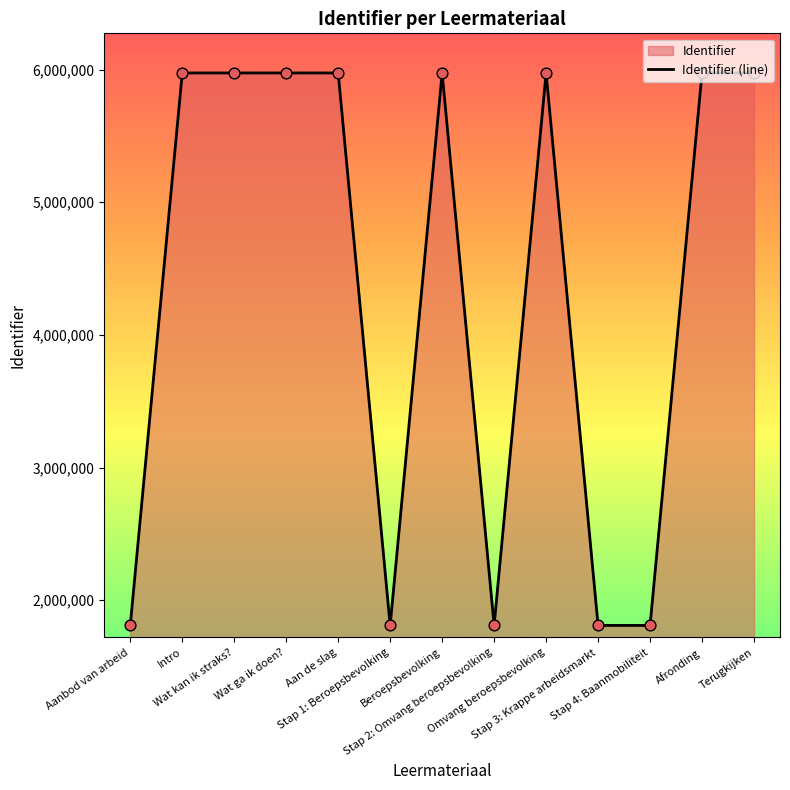

Between Afronding and Beroepsbevolking, which is larger?

Afronding